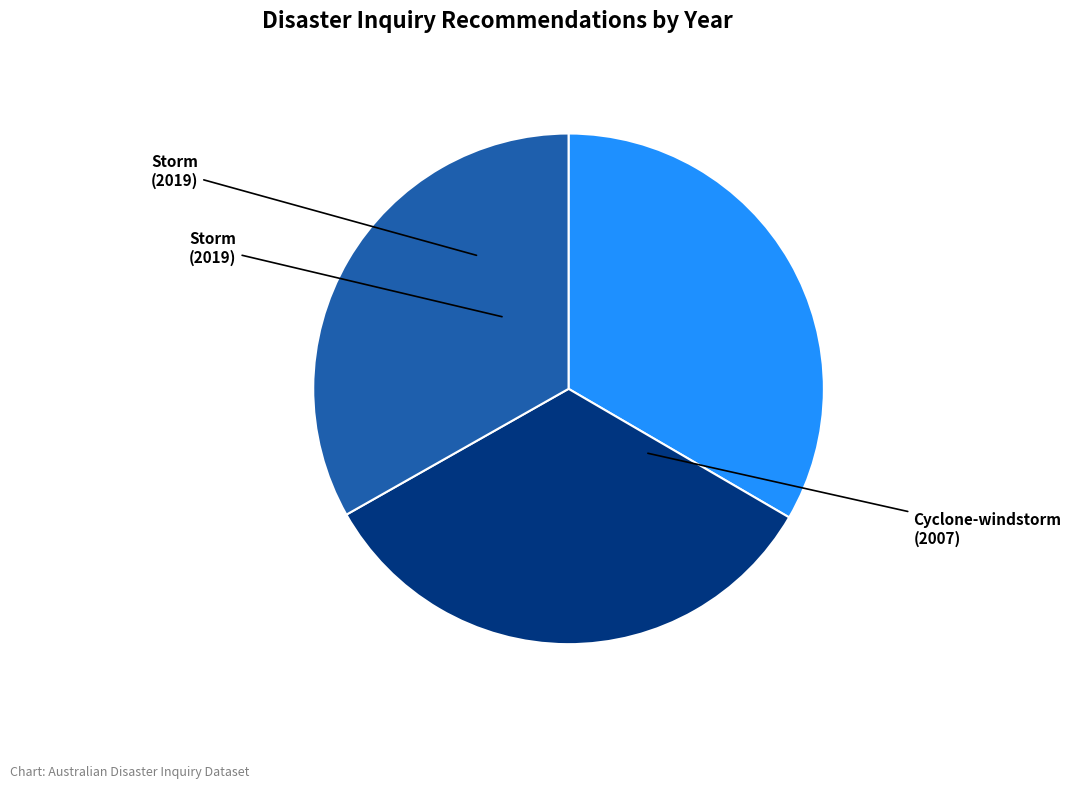

Count the number of slices in the pie.

3